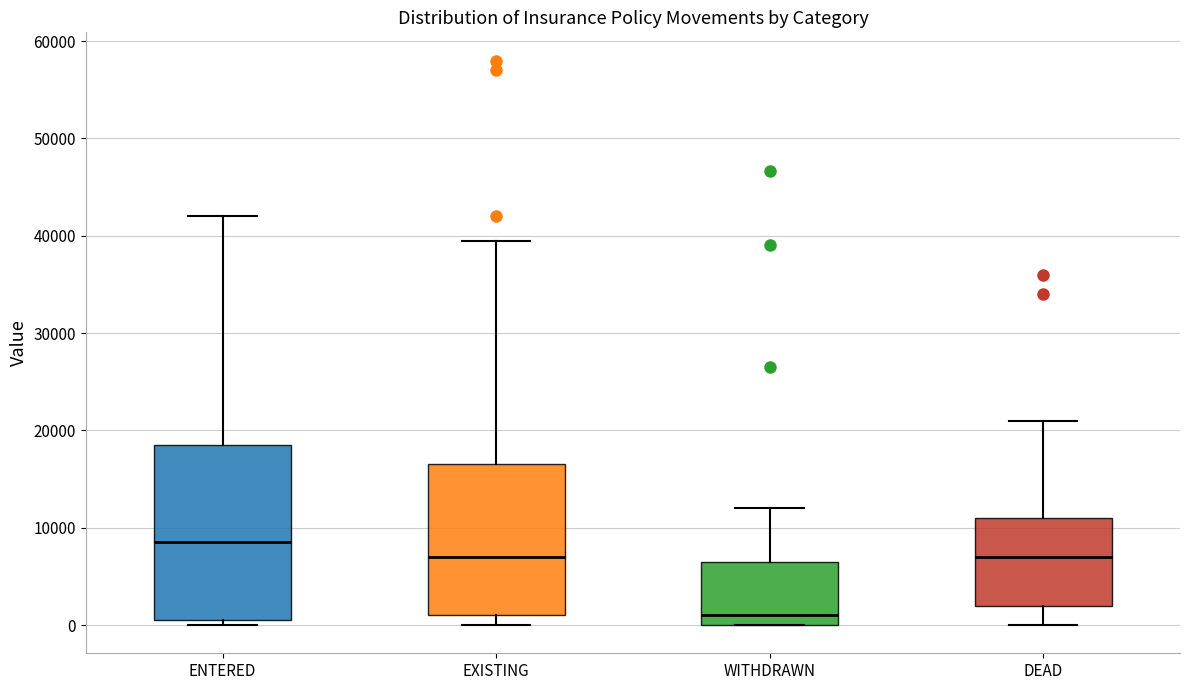

Reading left to right, read every box against the y-axis: the position of its median line, the range the box covers, and the ends of its whiskers. The values are not printed on the chart, so give them approximately, as read against the axis.

ENTERED: median 9000, box 1000 to 19000, whiskers 0 to 42000
EXISTING: median 7000, box 1000 to 17000, whiskers 0 to 40000
WITHDRAWN: median 1000, box 0 to 6000, whiskers 0 to 12000
DEAD: median 7000, box 2000 to 11000, whiskers 0 to 21000